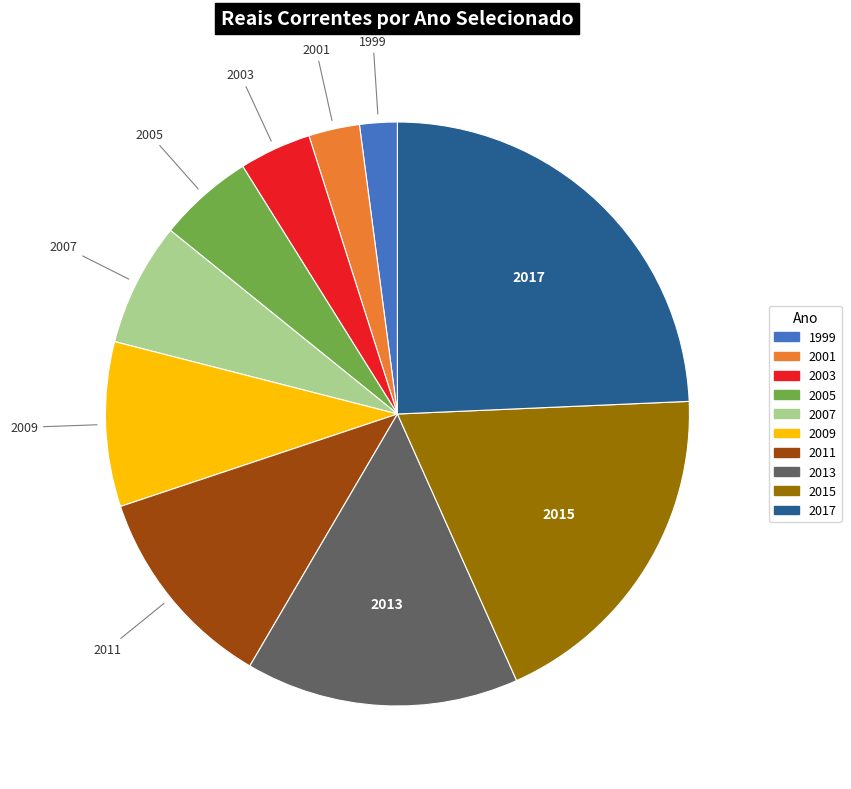

Does 2009 account for over 50% of the chart?

No